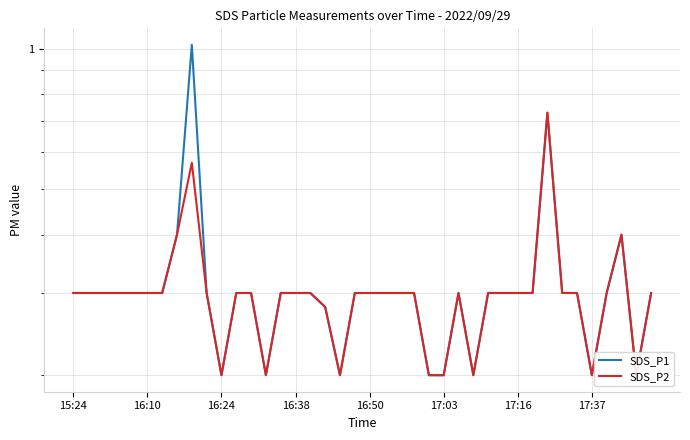

How many lines are shown in the chart?

2